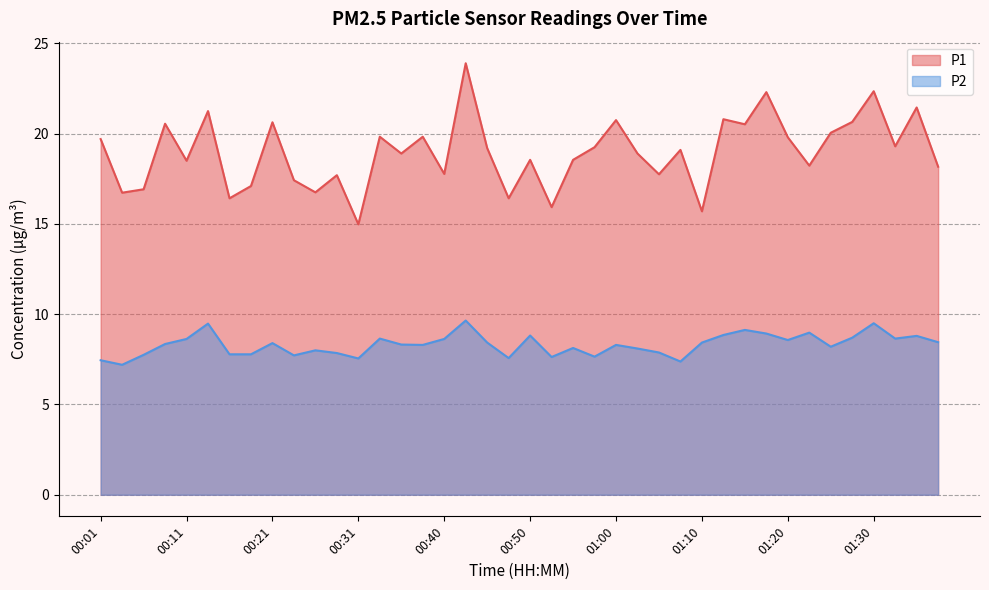

Reading left to right, what are all the values shown in this chart?

P1: 19.7	16.7	16.9	20.6	18.5	21.2	16.4	17.1	20.6	17.4	16.8	17.7	15.0	19.8	18.9	19.8	17.8	23.9	19.2	16.4	18.6	15.9	18.6	19.2	20.8	18.9	17.8	19.1	15.7	20.8	20.5	22.3	19.8	18.2	20.1	20.6	22.4	19.3	21.4	18.2
P2: 7.5	7.2	7.8	8.3	8.6	9.5	7.8	7.8	8.4	7.7	8.0	7.8	7.5	8.7	8.3	8.3	8.6	9.7	8.4	7.6	8.8	7.6	8.1	7.7	8.3	8.1	7.9	7.4	8.4	8.8	9.1	8.9	8.6	9.0	8.2	8.7	9.5	8.7	8.8	8.4